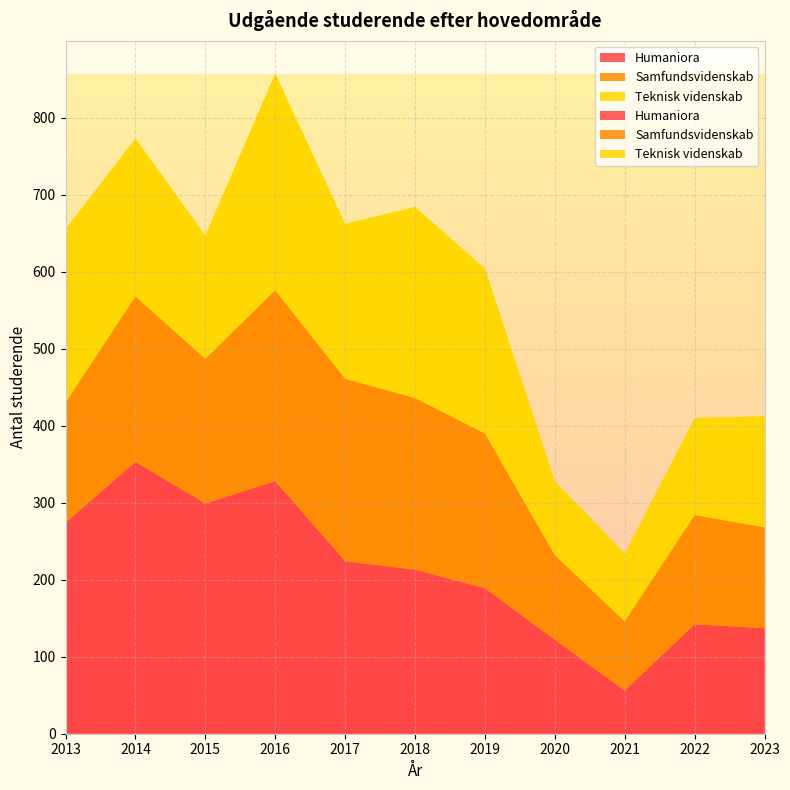

Reading right to left, list all the values displayed in this chart.

Humaniora: 137	142	56	122	189	213	224	328	299	353	274
Samfundsvidenskab: 131	142	90	110	201	223	237	248	188	215	156
Teknisk videnskab: 144	126	88	96	214	248	201	281	160	205	225